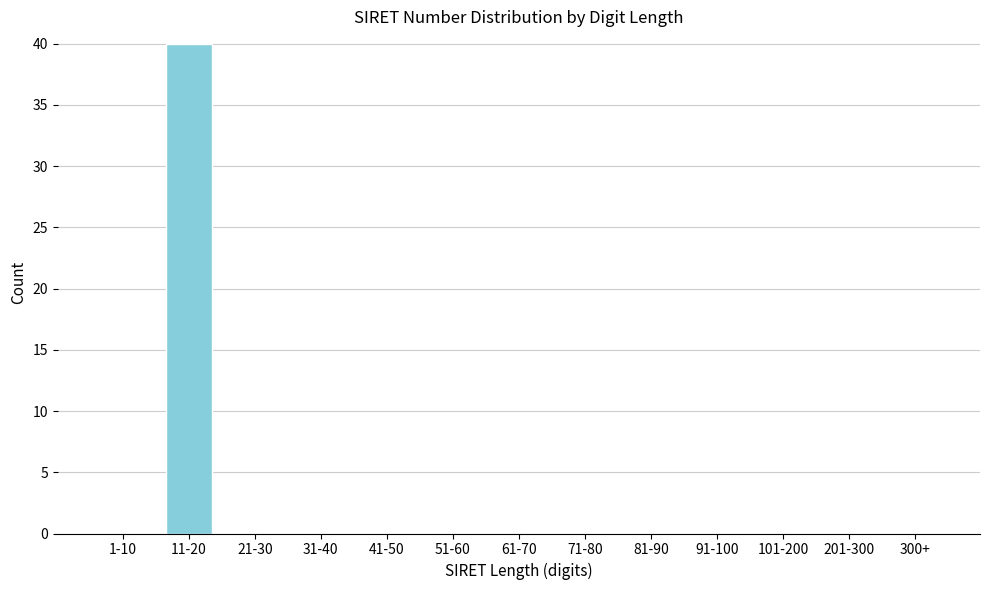

Reading left to right, transcribe all the data shown in this chart.

1-10=0	11-20=40	21-30=0	31-40=0	41-50=0	51-60=0	61-70=0	71-80=0	81-90=0	91-100=0	101-200=0	201-300=0	300+=0